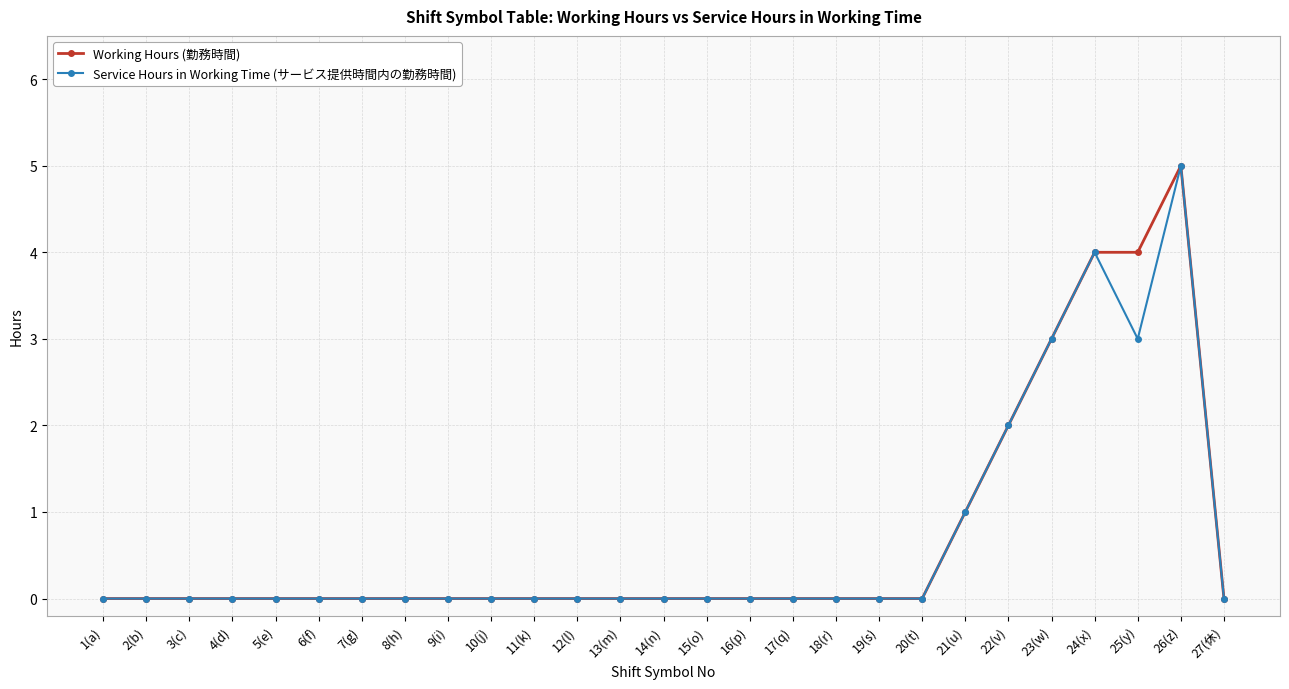

Reading left to right, extract all data points from this chart.

Working Hours (勤務時間): 1(a)=0	2(b)=0	3(c)=0	4(d)=0	5(e)=0	6(f)=0	7(g)=0	8(h)=0	9(i)=0	10(j)=0	11(k)=0	12(l)=0	13(m)=0	14(n)=0	15(o)=0	16(p)=0	17(q)=0	18(r)=0	19(s)=0	20(t)=0	21(u)=1	22(v)=2	23(w)=3	24(x)=4	25(y)=4	26(z)=5	27(休)=0
Service Hours in Working Time (サービス提供時間内の勤務時間): 1(a)=0	2(b)=0	3(c)=0	4(d)=0	5(e)=0	6(f)=0	7(g)=0	8(h)=0	9(i)=0	10(j)=0	11(k)=0	12(l)=0	13(m)=0	14(n)=0	15(o)=0	16(p)=0	17(q)=0	18(r)=0	19(s)=0	20(t)=0	21(u)=1	22(v)=2	23(w)=3	24(x)=4	25(y)=3	26(z)=5	27(休)=0